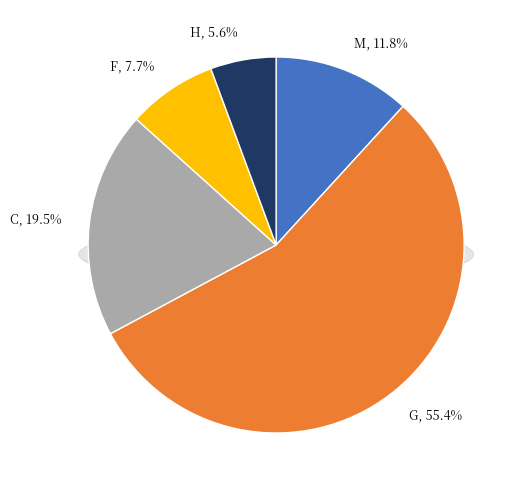

To the nearest percent, what is the difference between the largest and smallest slice percentages?

50%